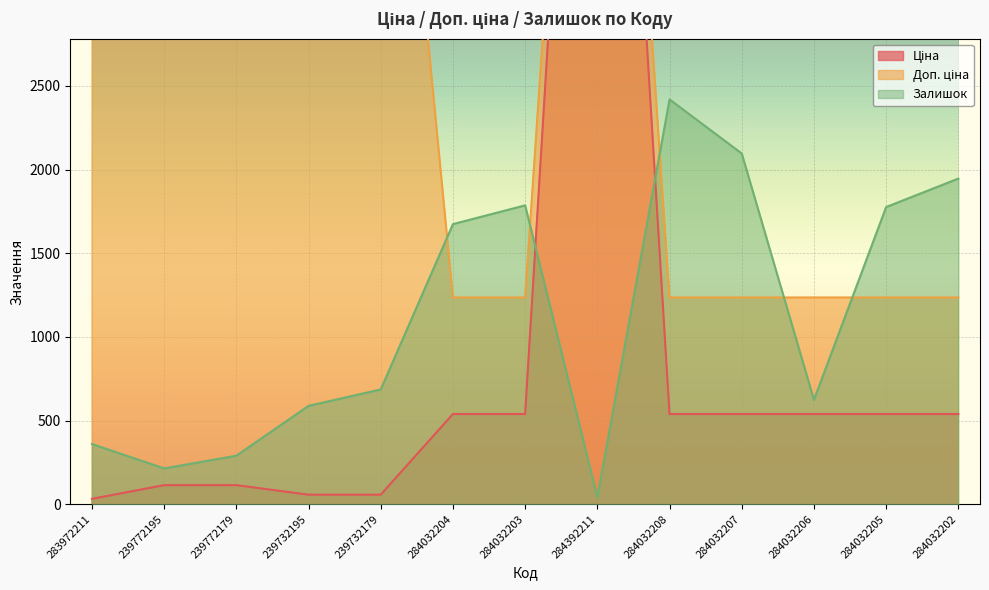

At which label is Доп. ціна closest to 6322?

239732195